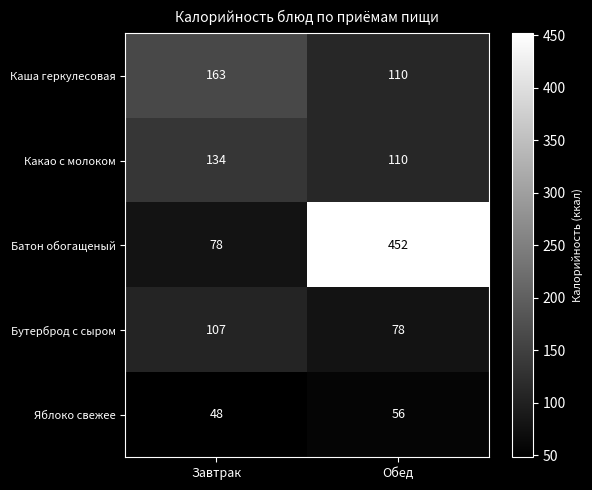

What is the maximum value shown in the chart?

452